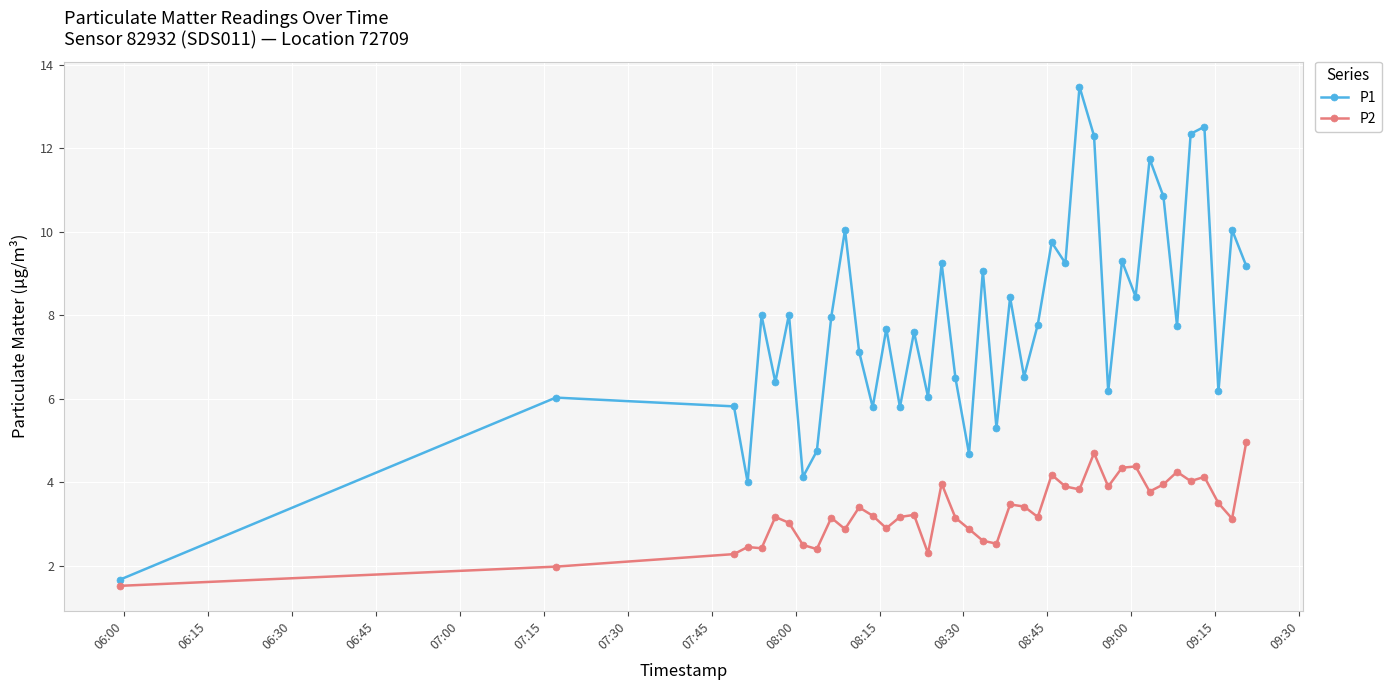

What is the greatest value displayed?

13.5